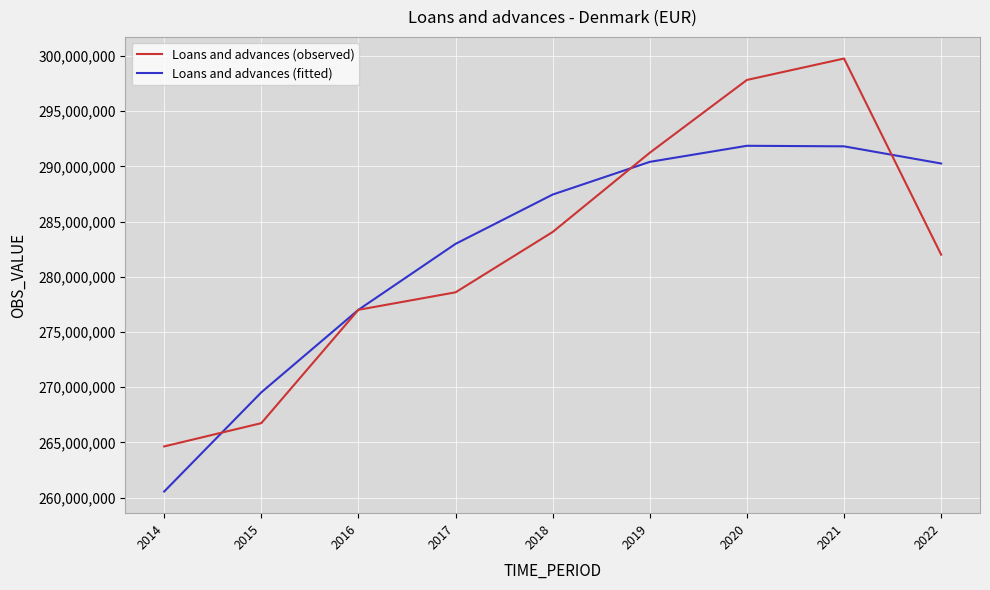

Where is Loans and advances (fitted) nearest to the value 276201964?

2016